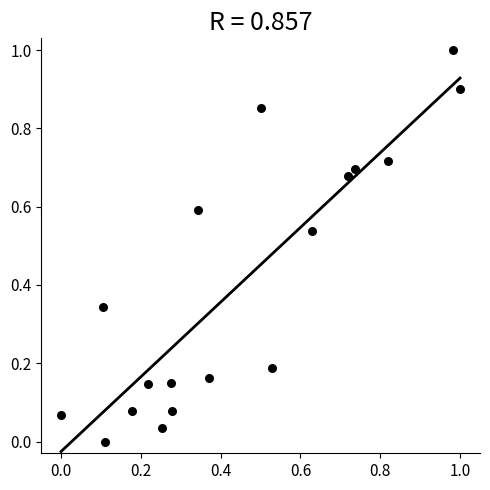

What is the range of X values (max minus min)?

1.0